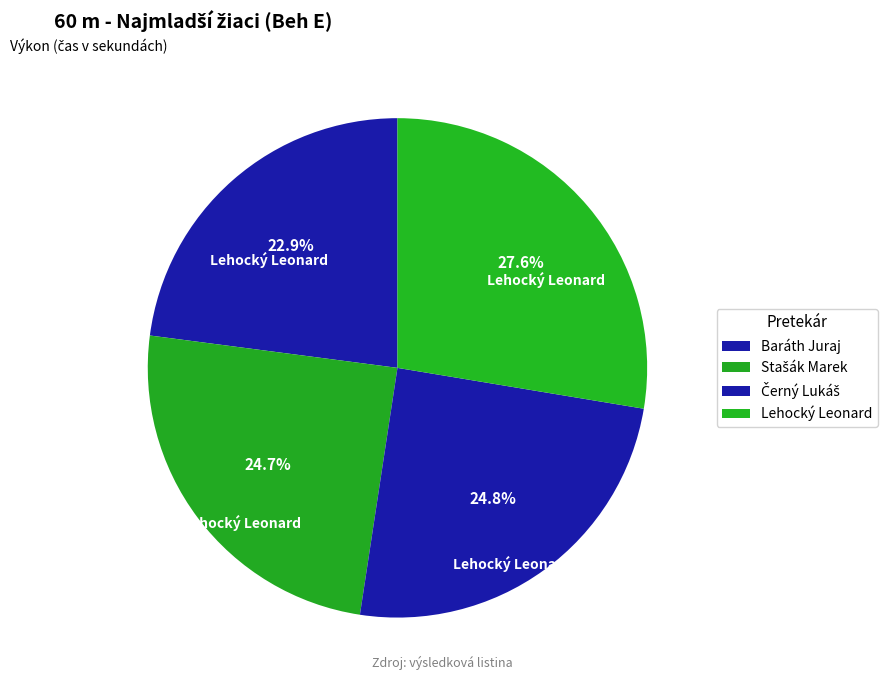

To the nearest percent, what percentage of the pie is Lehocký Leonard?

28%